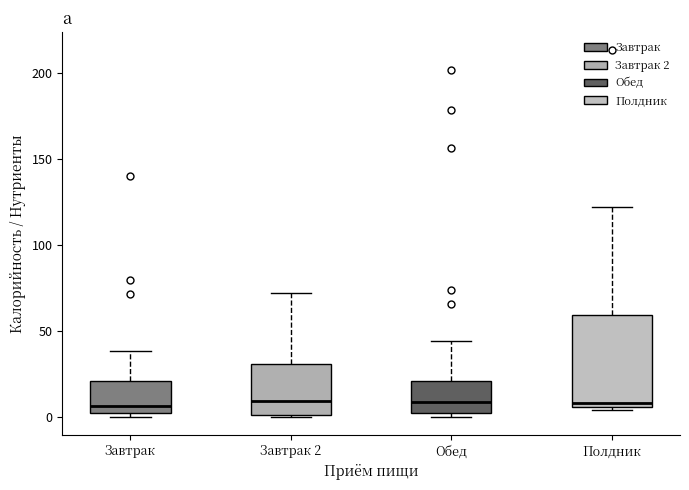

Reading left to right, transcribe this box plot: for each box, give where its median line is, the range the box spans, and where its two whiskers end, as read against the y-axis. The values are not printed on the chart, so give them approximately, as read against the axis.

Завтрак: median 5, box 0 to 20, whiskers 0 (just below the box's lower edge) to 40
Завтрак 2: median 10, box 0 to 30, whiskers 0 to 70
Обед: median 10, box 0 to 20, whiskers 0 (just below the box's lower edge) to 45
Полдник: median 10, box 5 to 60, whiskers 5 (just below the box's lower edge) to 120